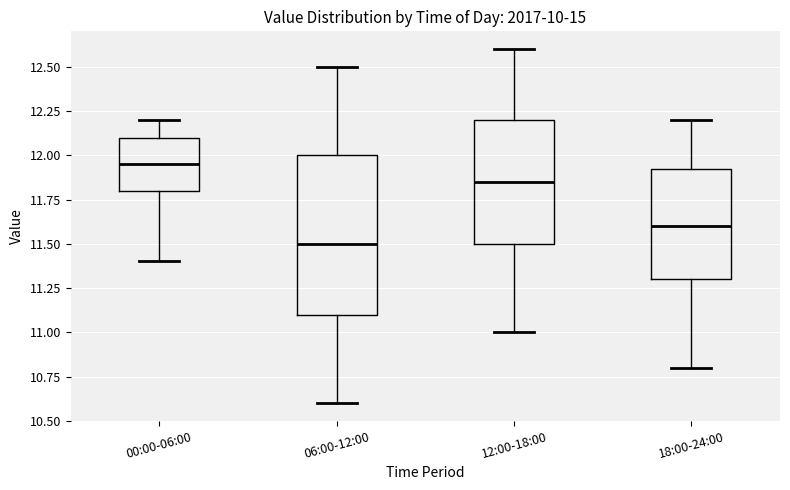

Which box has the highest median line?

00:00-06:00